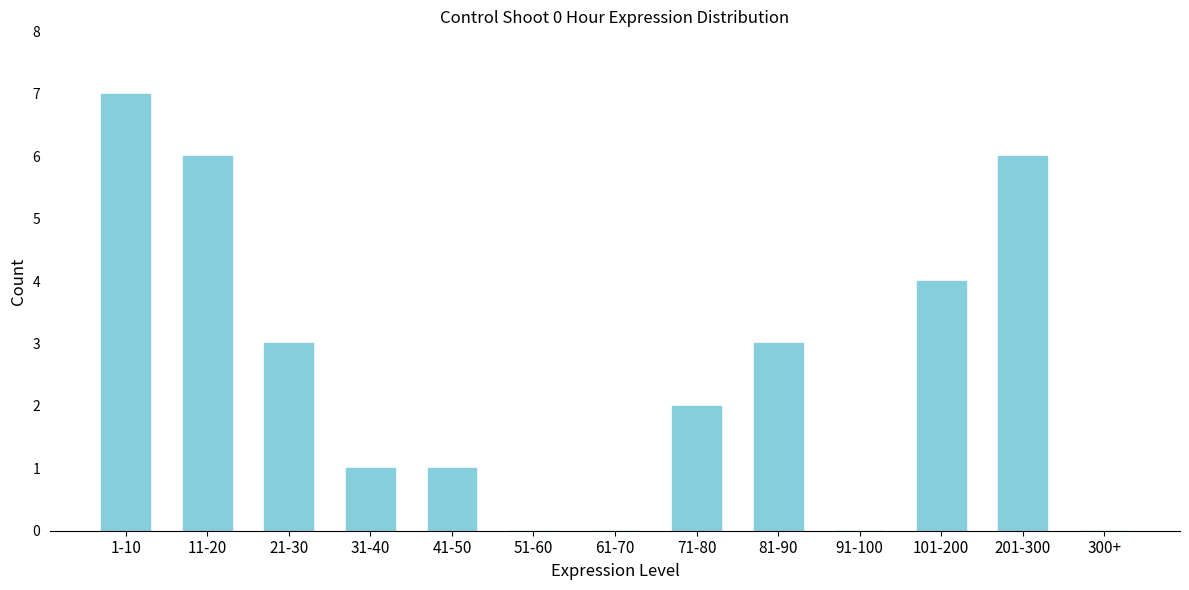

Reading left to right, what are all the values shown in this chart?

1-10=7	11-20=6	21-30=3	31-40=1	41-50=1	51-60=0	61-70=0	71-80=2	81-90=3	91-100=0	101-200=4	201-300=6	300+=0